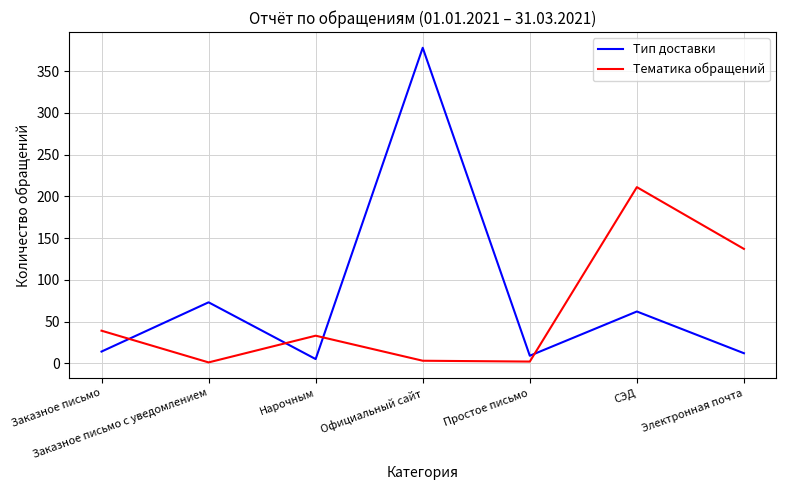

List the series in order of their overall mean, highest first.

Тип доставки, Тематика обращений